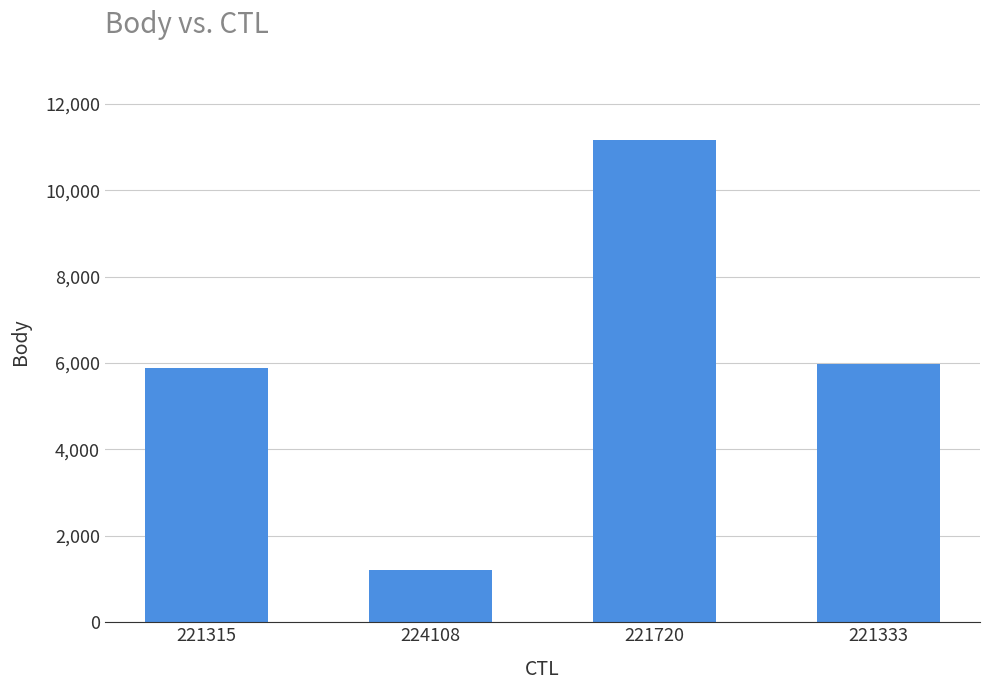

The chart shows a value of 5980 at 221333. True or false?

True